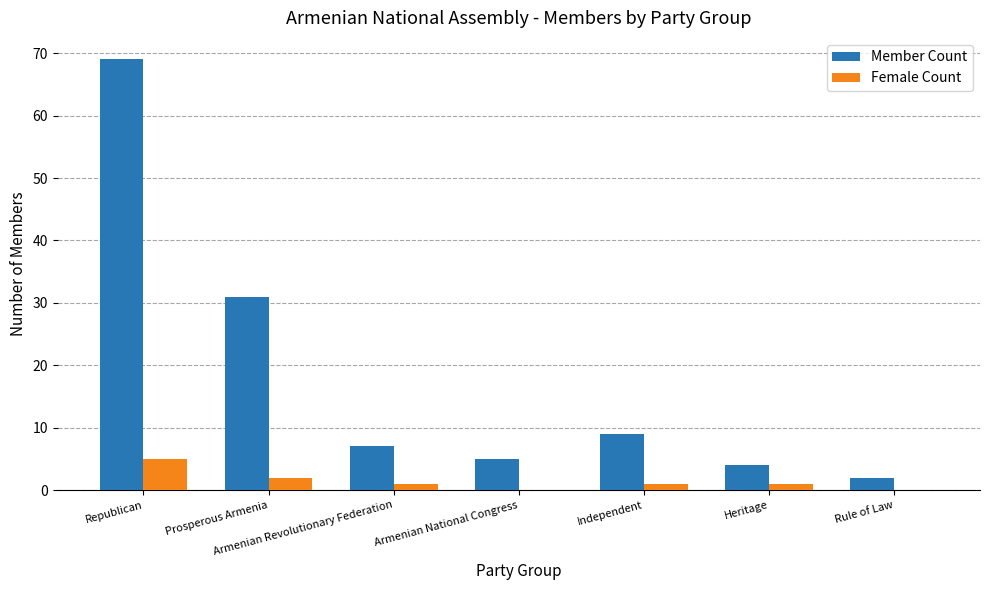

What are all the series names shown in the legend?

Member Count, Female Count